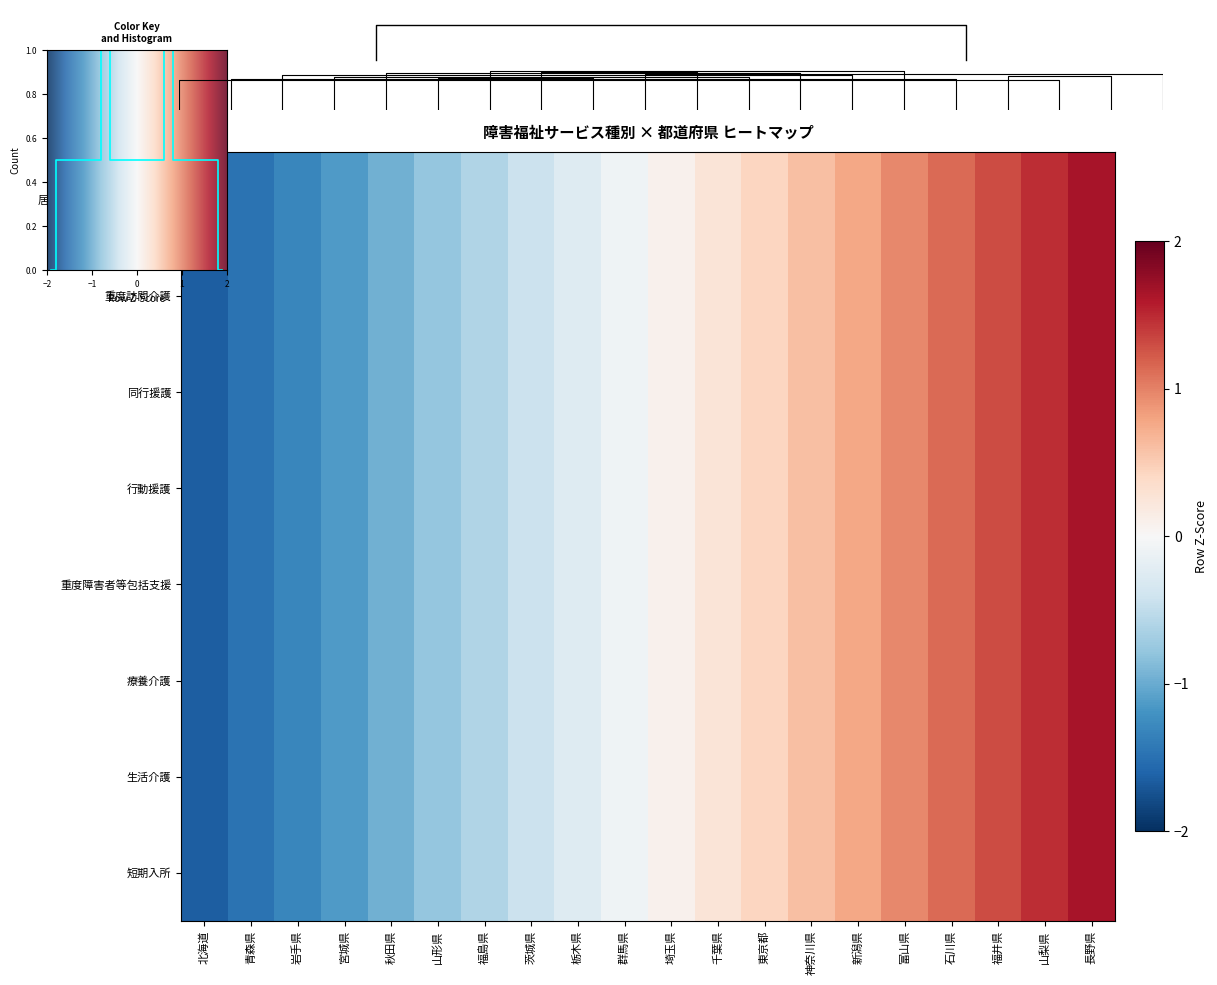

Which has a higher value, 栃木県 or 富山県?

富山県